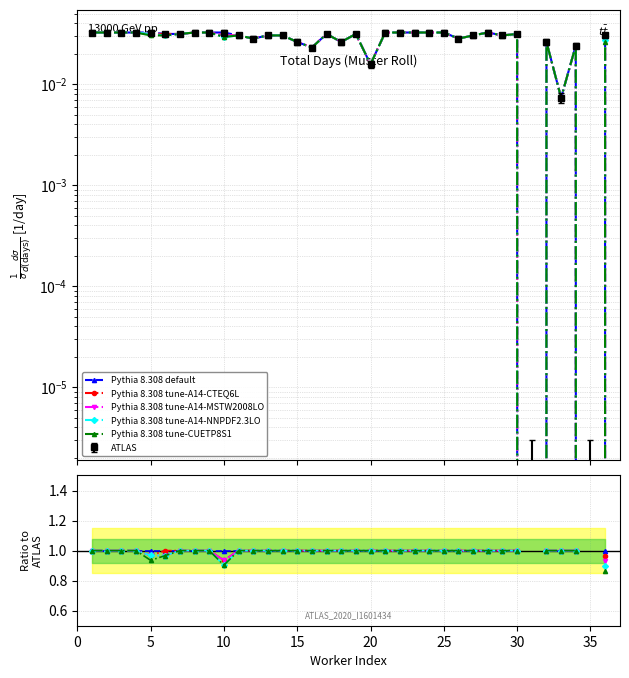

Rank the series by their maximum value, from highest to lowest.

Pythia 8.308 default, Pythia 8.308 tune-A14-CTEQ6L, Pythia 8.308 tune-A14-MSTW2008LO, Pythia 8.308 tune-A14-NNPDF2.3LO, Pythia 8.308 tune-CUETP8S1